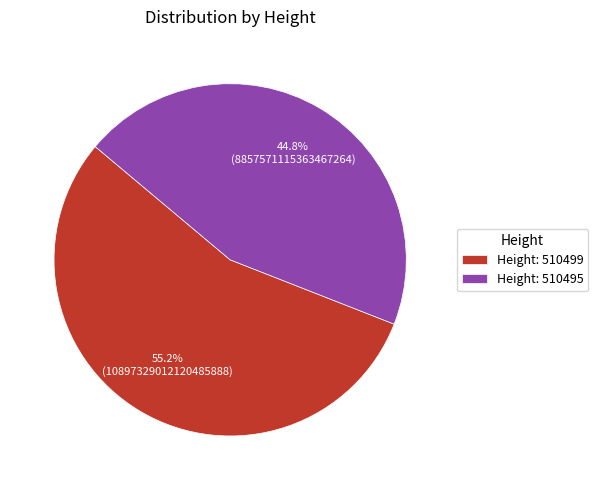

Approximately how many times larger is the value at Height: 510495 compared to Height: 510499?

0.8